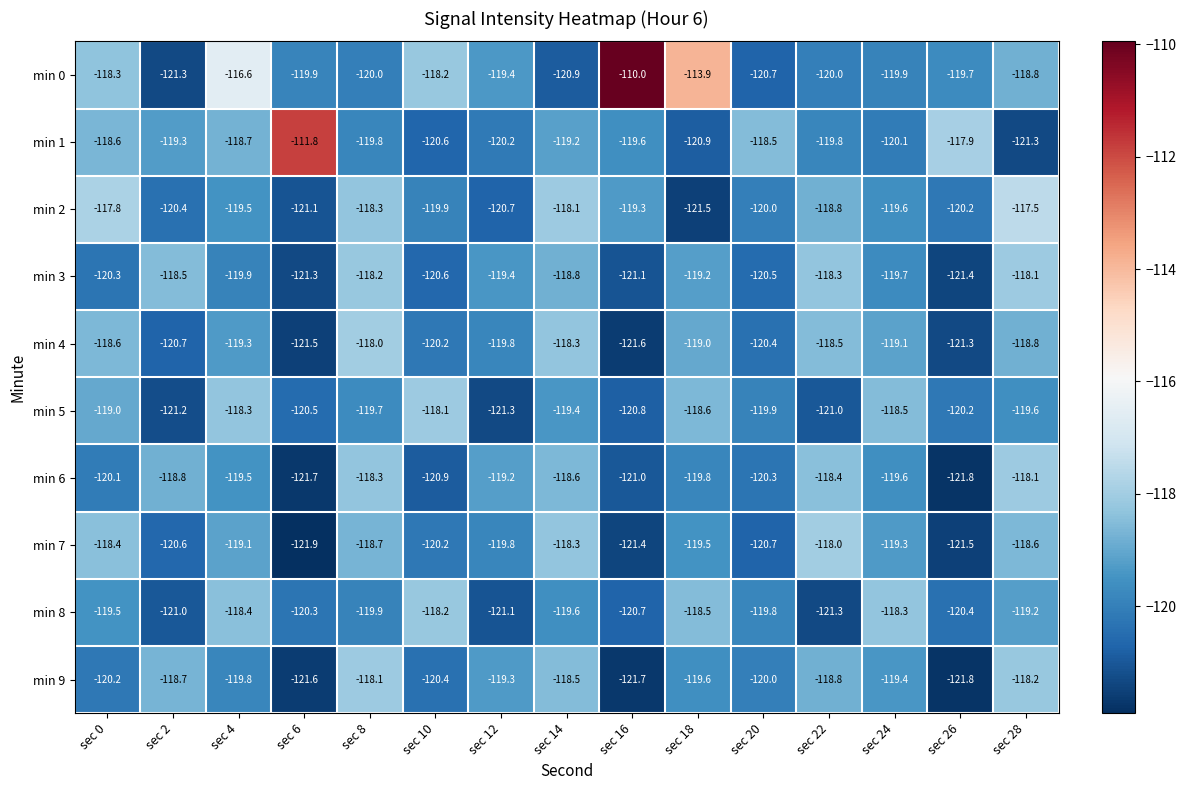

Rank the series at sec 6 from lowest to highest value.

min 7, min 6, min 9, min 4, min 3, min 2, min 5, min 8, min 0, min 1